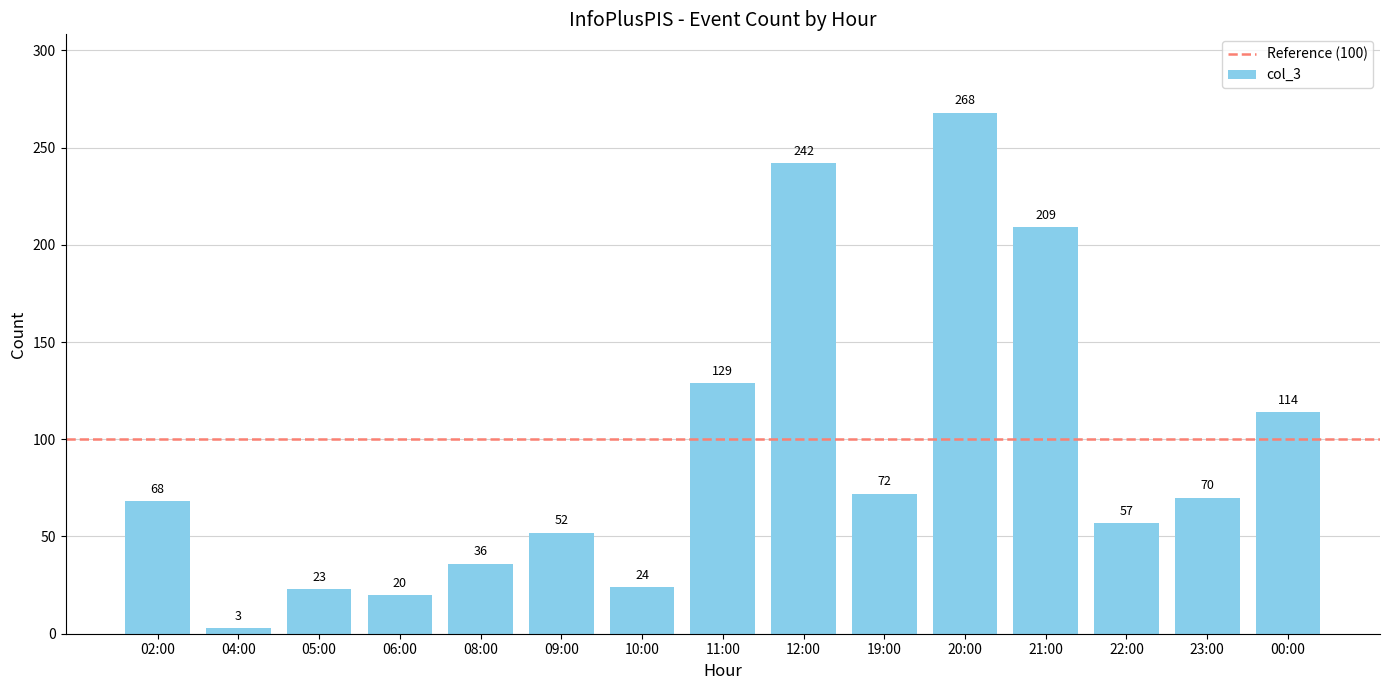

What is the difference between the values at 12:00 and 23:00?

172